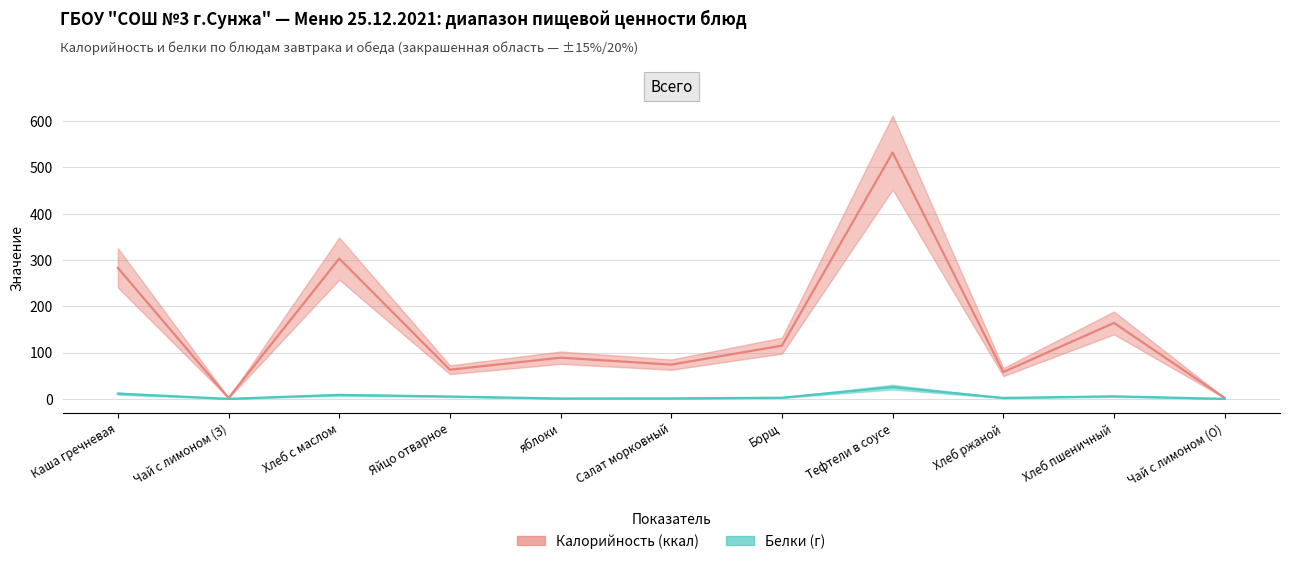

How many interior local valleys does the Белки series have?

3